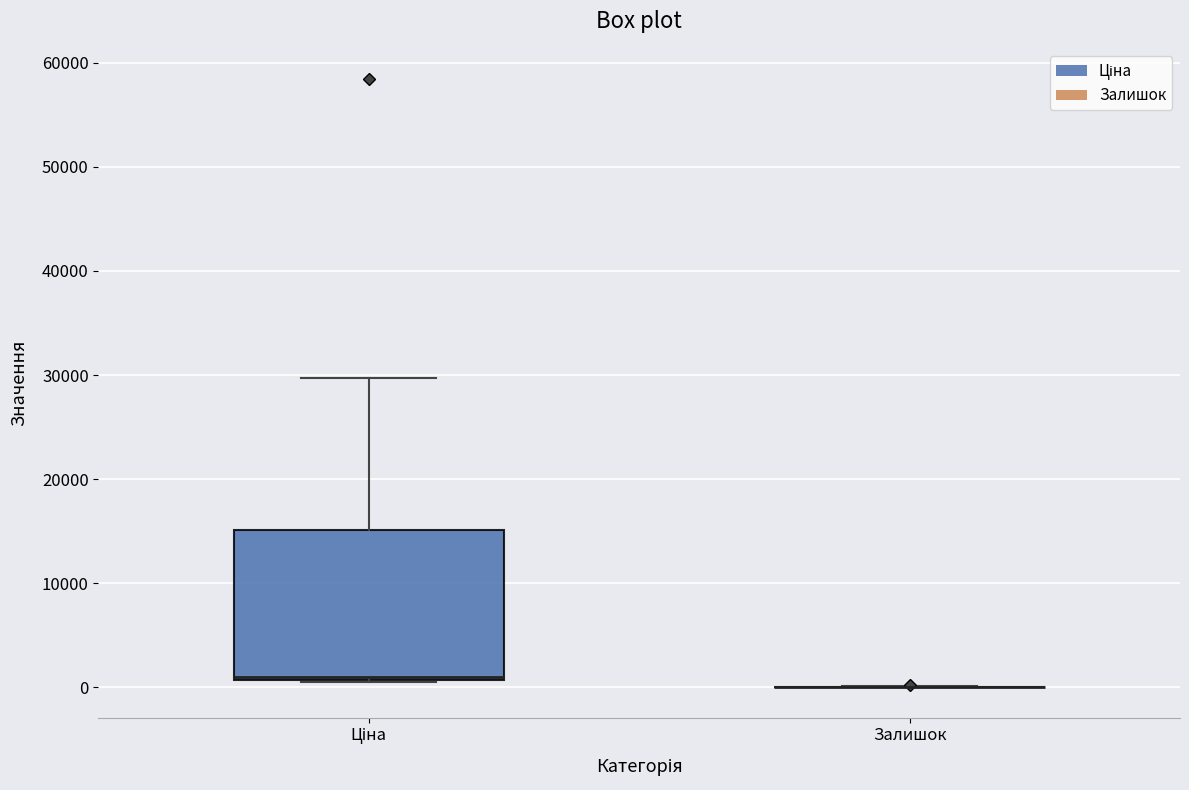

Which box is the tallest, from its lower edge to its upper edge?

Ціна